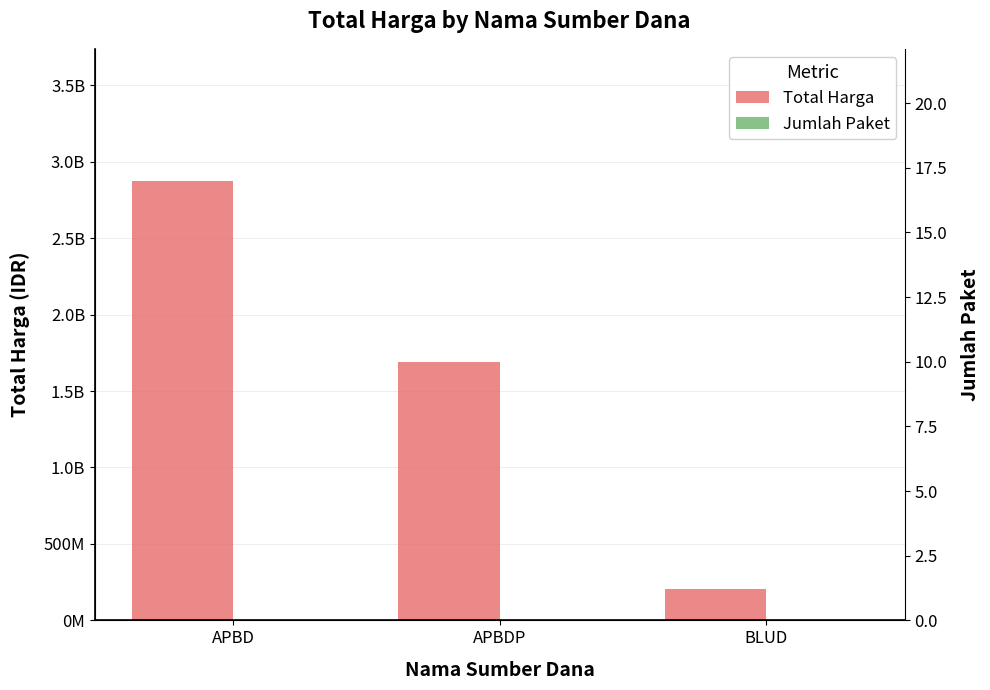

Are the bars horizontal?

No